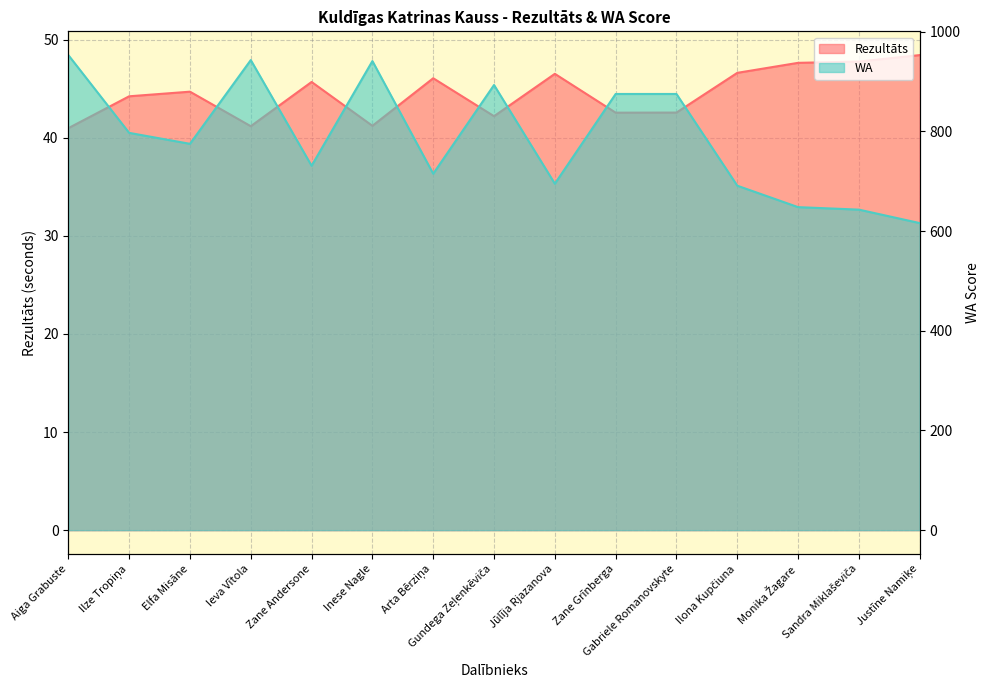

Which series changed the most between Aiga Grabuste and Gundega Zeļenkēviča?

WA